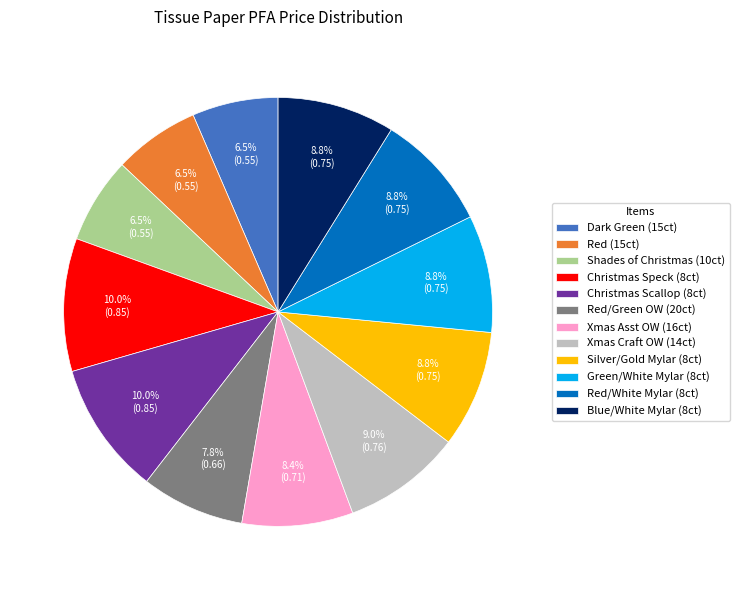

How many slices are in this pie chart?

12